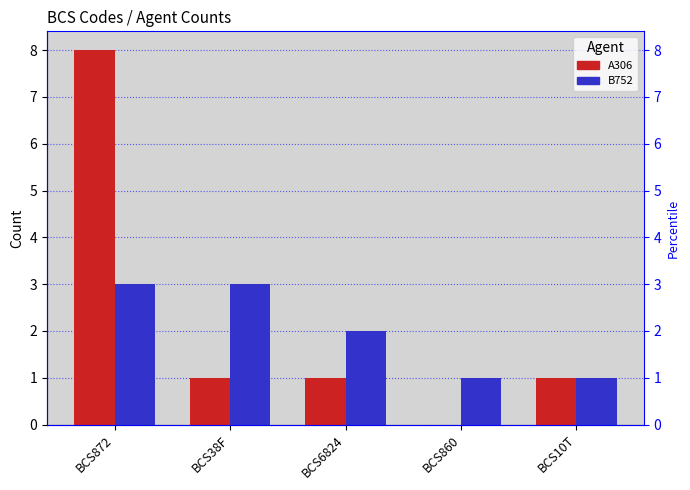

What is the spread (max minus min) of values at BCS872?

5